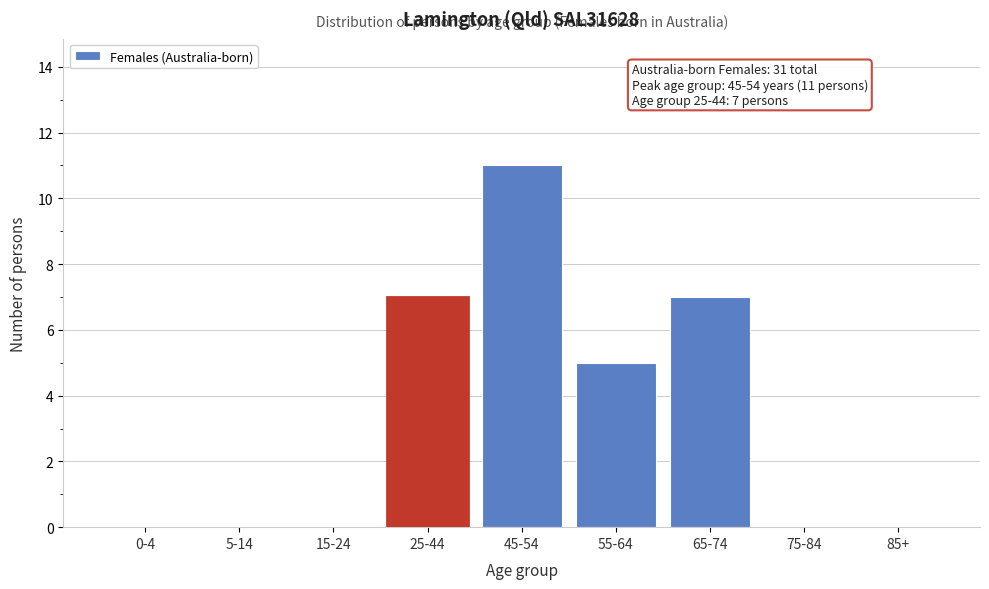

Reading left to right, extract all data points from this chart.

0-4=0	5-14=0	15-24=0	25-44=7	45-54=11	55-64=5	65-74=7	75-84=0	85+=0